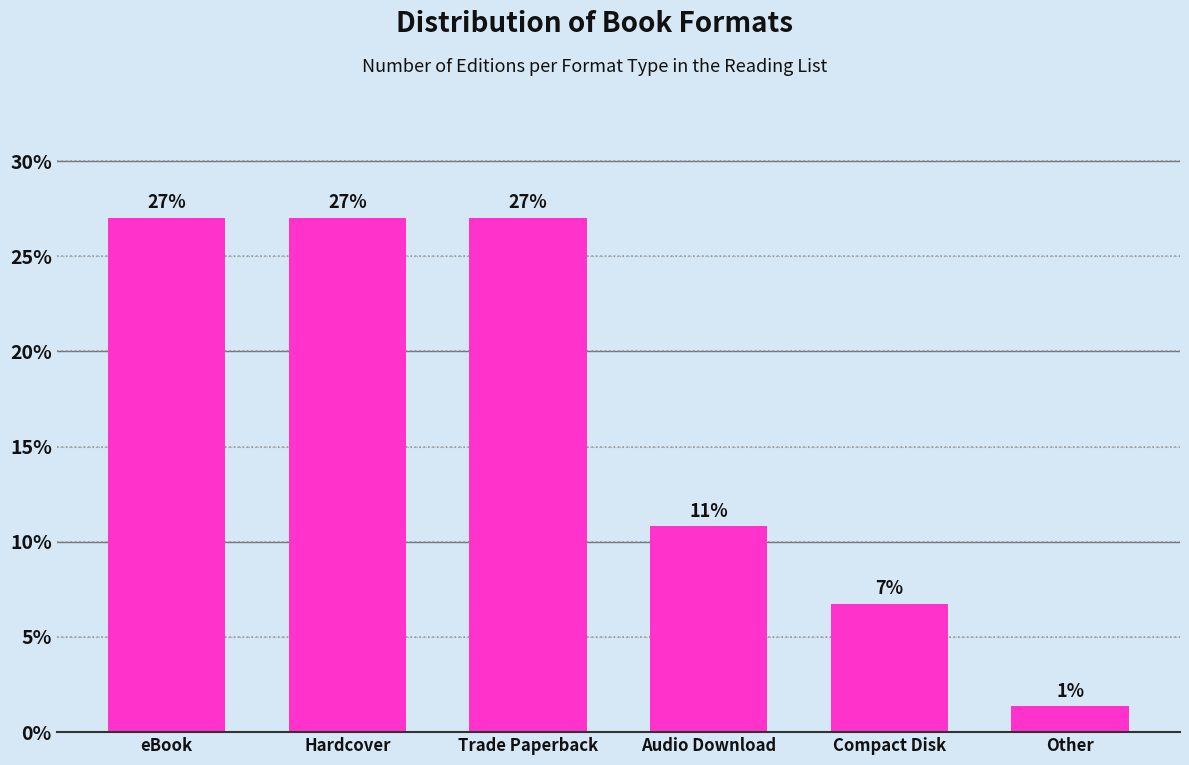

What is the maximum value shown in the chart?

27.0